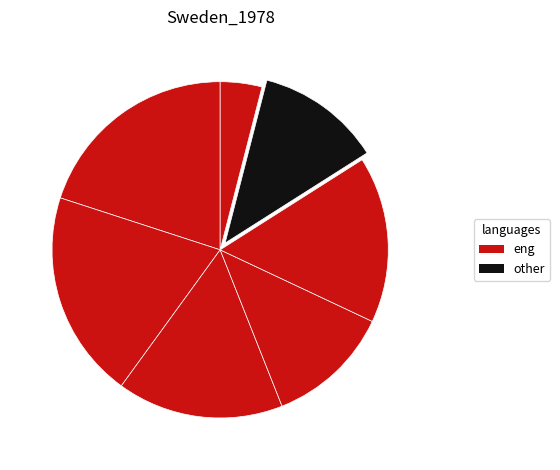

How many segments does this pie chart have?

7